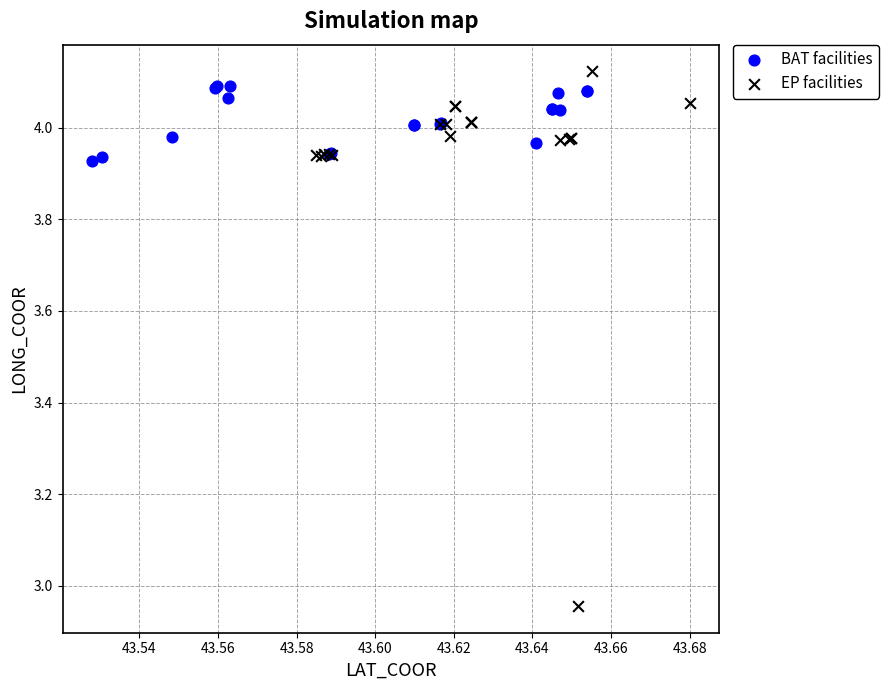

Which series has the widest spread of Y values?

EP facilities